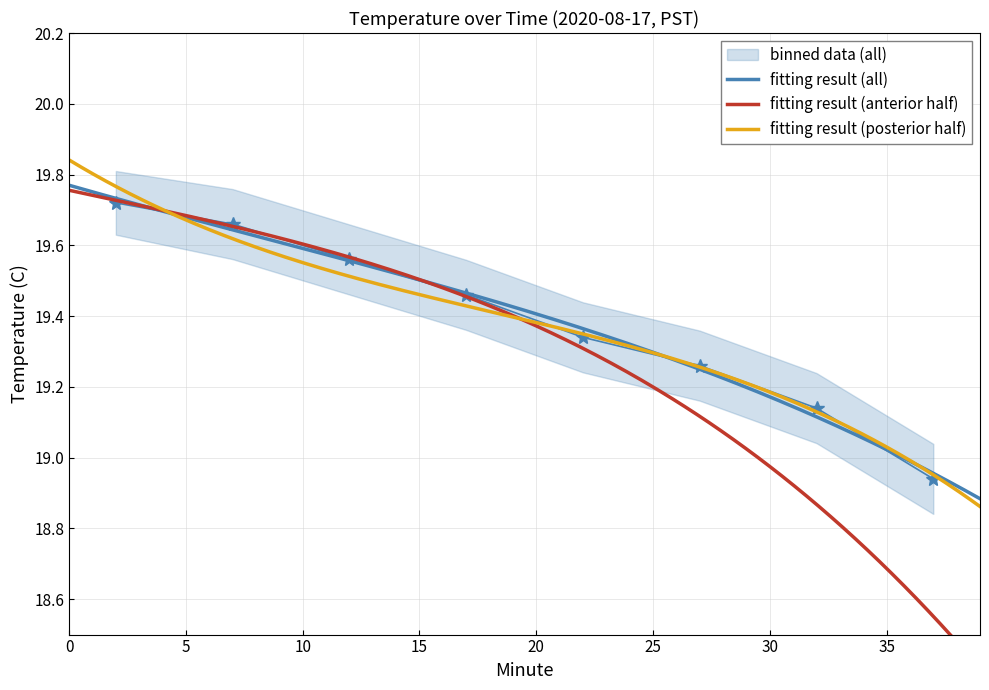

True or false: there are more than 1 points higher than both neighbors.

False